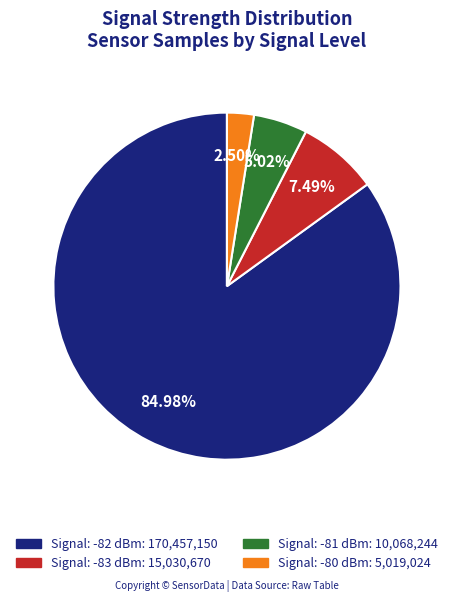

How many segments does this pie chart have?

4